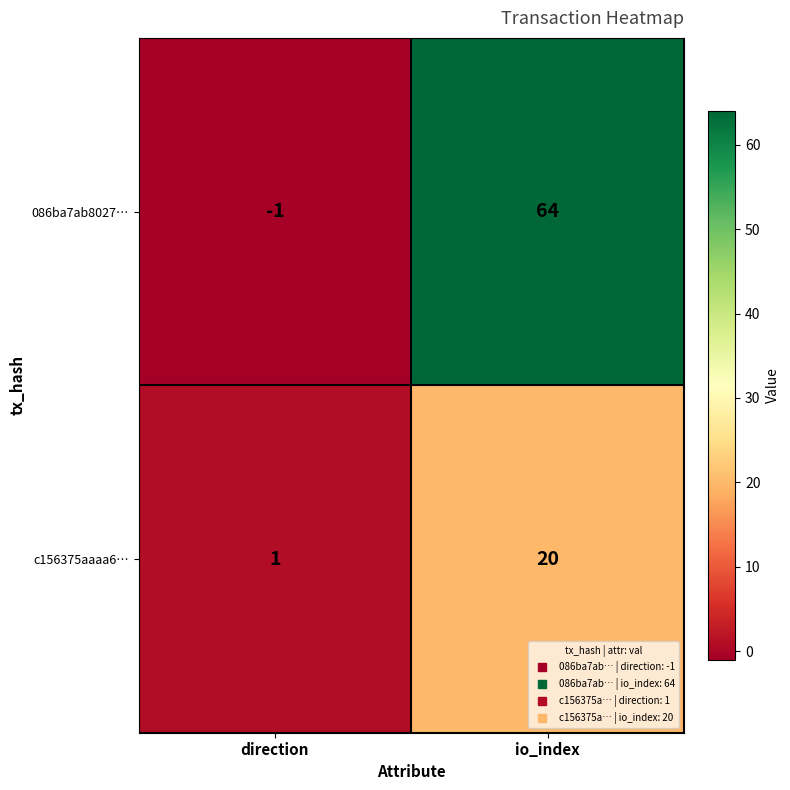

At which category does the chart reach its minimum across all series?

direction